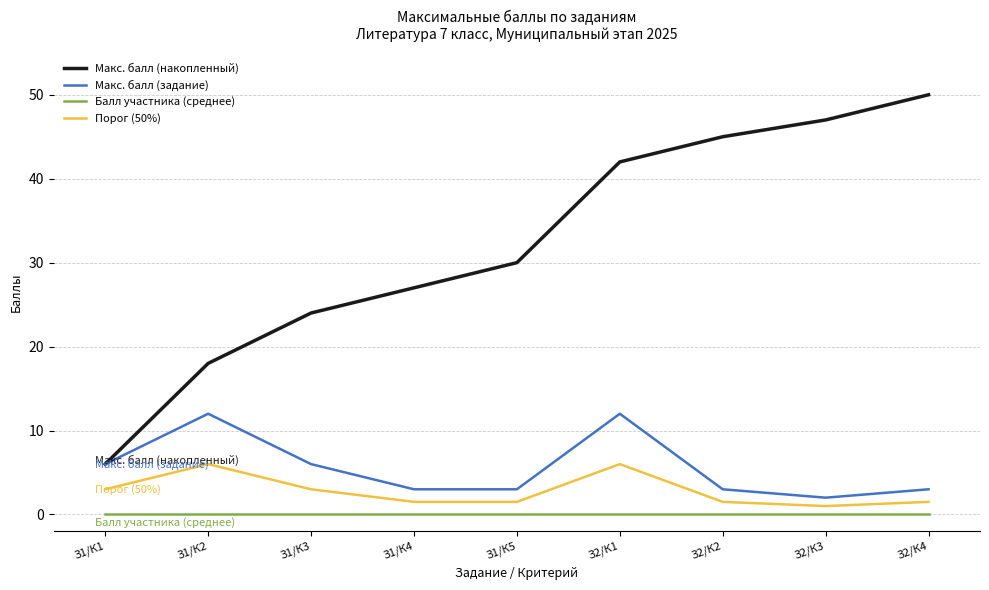

Reading left to right, list all the values displayed in this chart.

Макс. балл (накопленный): З1/К1=6.0	З1/К2=18.0	З1/К3=24.0	З1/К4=27.0	З1/К5=30.0	З2/К1=42.0	З2/К2=45.0	З2/К3=47.0	З2/К4=50.0
Макс. балл (задание): З1/К1=6.0	З1/К2=12.0	З1/К3=6.0	З1/К4=3.0	З1/К5=3.0	З2/К1=12.0	З2/К2=3.0	З2/К3=2.0	З2/К4=3.0
Балл участника (среднее): З1/К1=0.0	З1/К2=0.0	З1/К3=0.0	З1/К4=0.0	З1/К5=0.0	З2/К1=0.0	З2/К2=0.0	З2/К3=0.0	З2/К4=0.0
Порог (50%): З1/К1=3.0	З1/К2=6.0	З1/К3=3.0	З1/К4=1.5	З1/К5=1.5	З2/К1=6.0	З2/К2=1.5	З2/К3=1.0	З2/К4=1.5